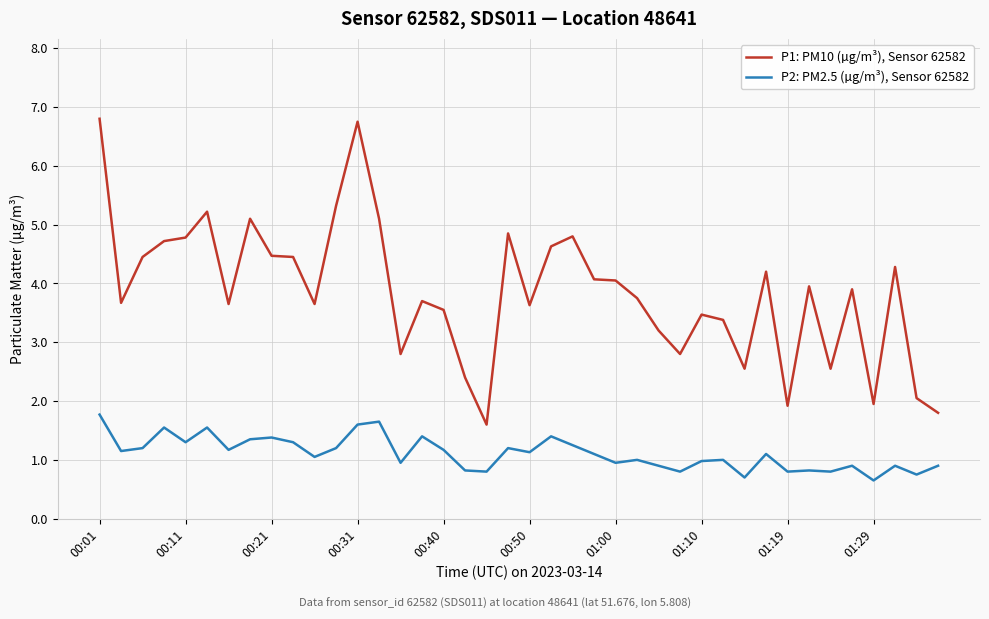

What is the minimum value shown in the chart?

0.7